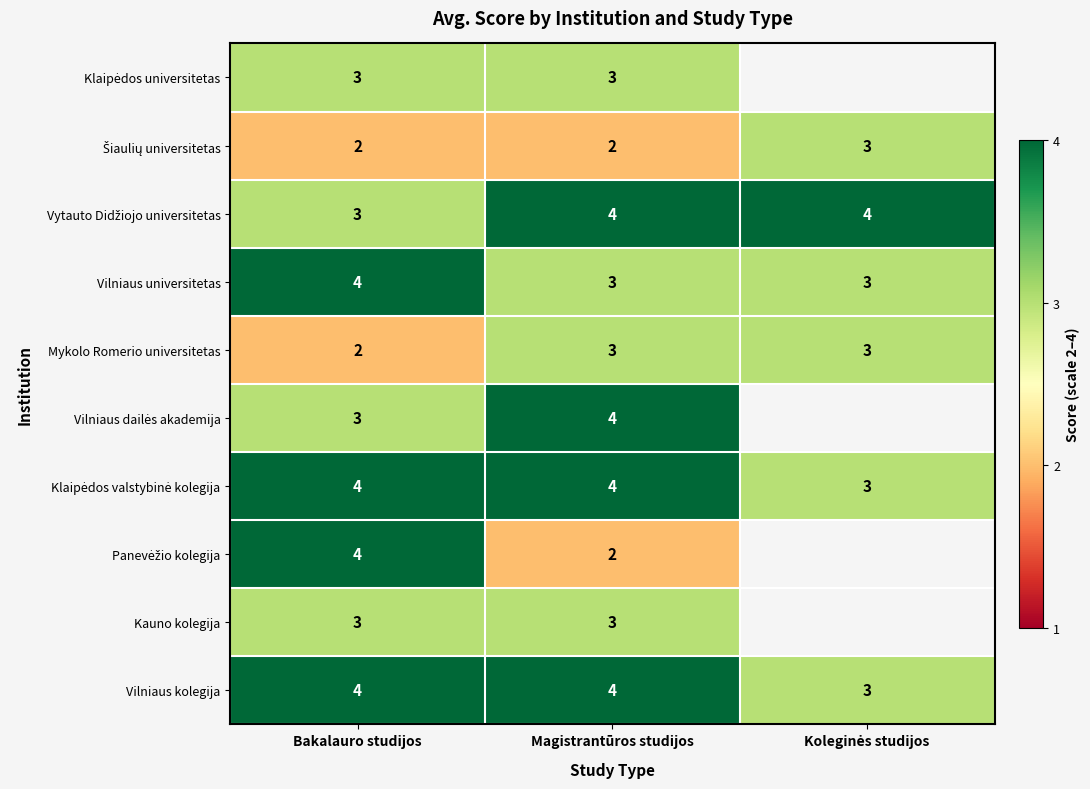

What is the sum of all Vilniaus universitetas values?

10